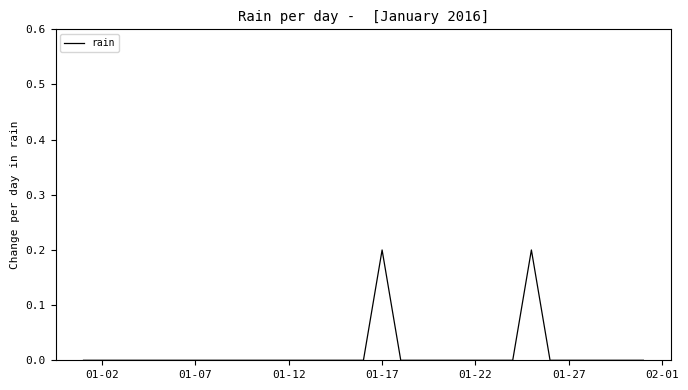

Does the chart display data point markers on the line(s)?

No